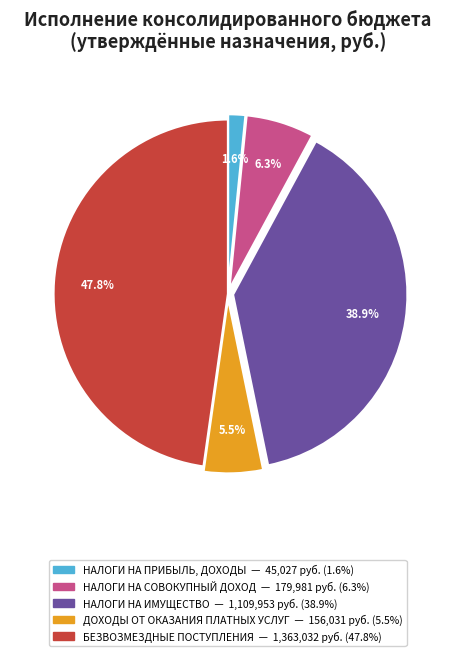

Do НАЛОГИ НА ИМУЩЕСТВО and НАЛОГИ НА ПРИБЫЛЬ, ДОХОДЫ together represent more than half of the pie?

No